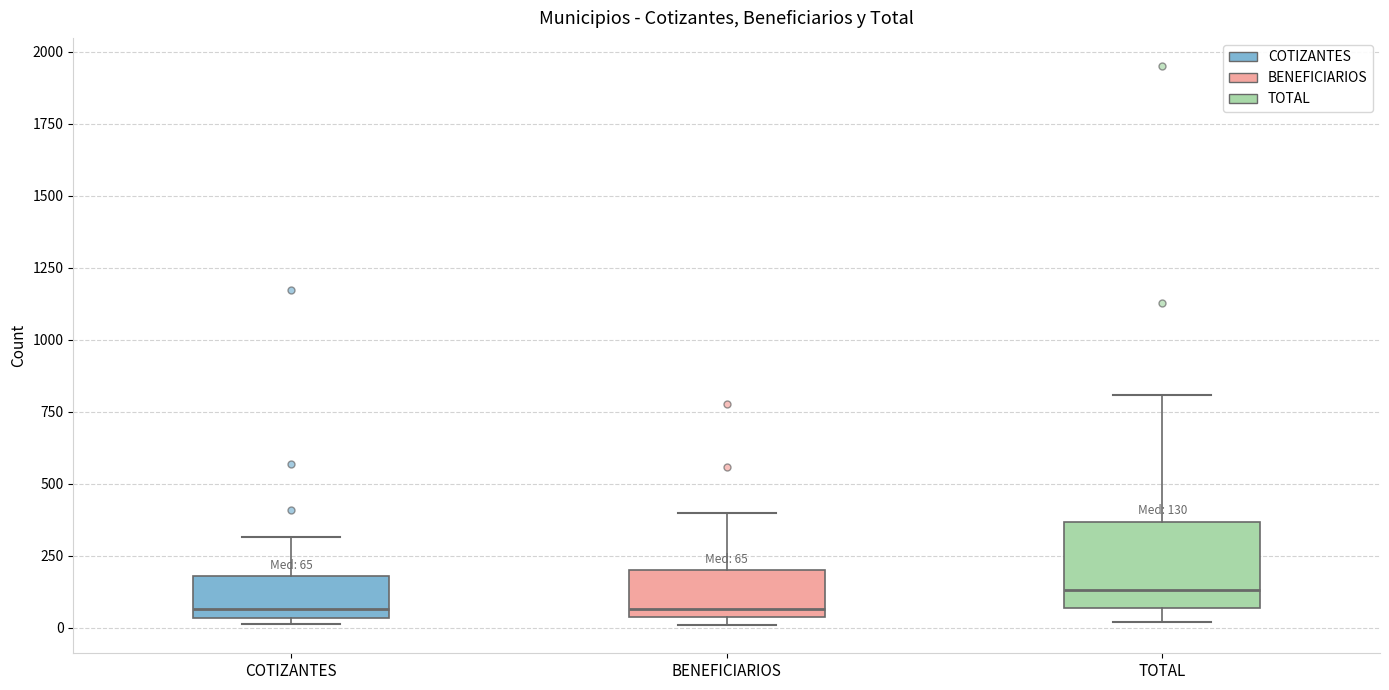

Which box's median line is the highest?

TOTAL